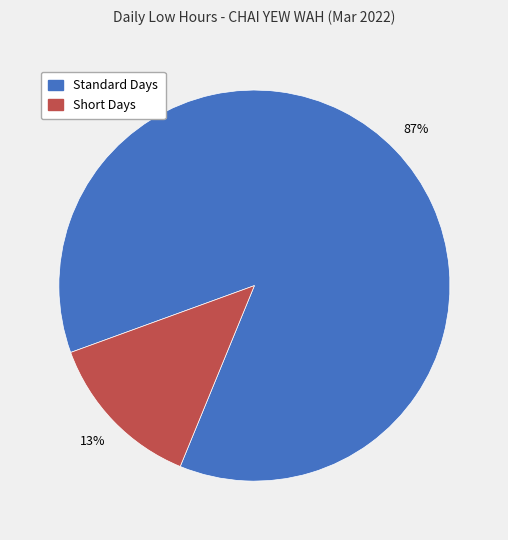

Count the number of slices in the pie.

2